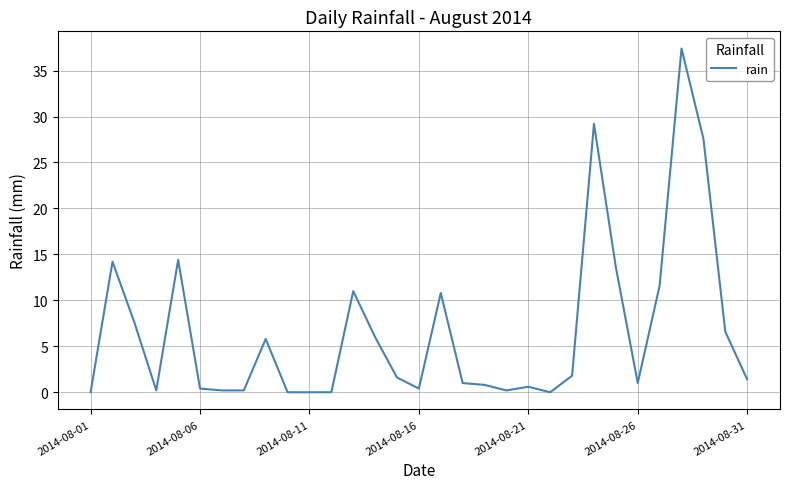

What is the maximum value shown in the chart?

37.4